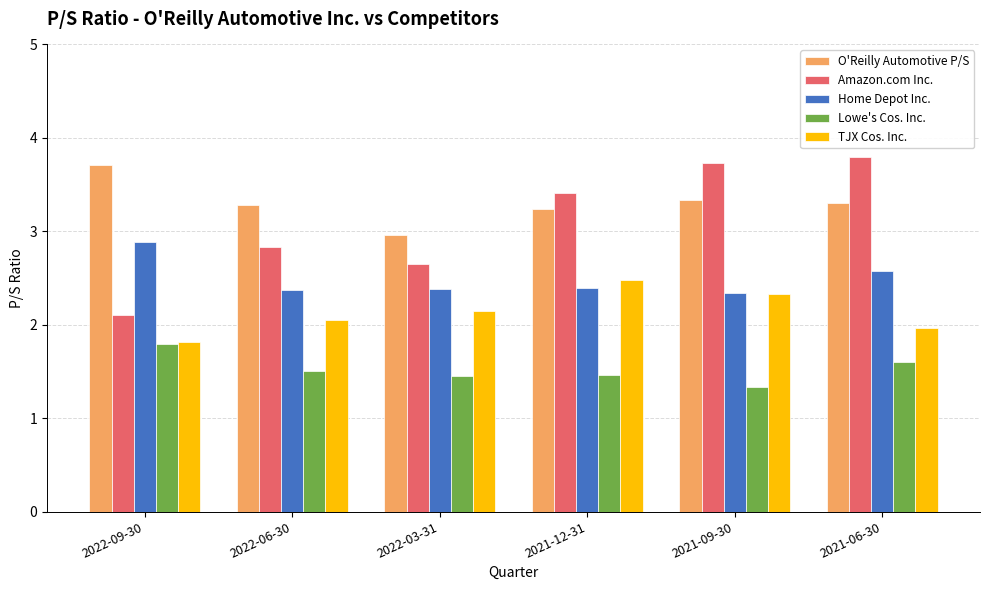

Rank the series by their maximum value, from highest to lowest.

Amazon.com Inc., O'Reilly Automotive P/S, Home Depot Inc., TJX Cos. Inc., Lowe's Cos. Inc.